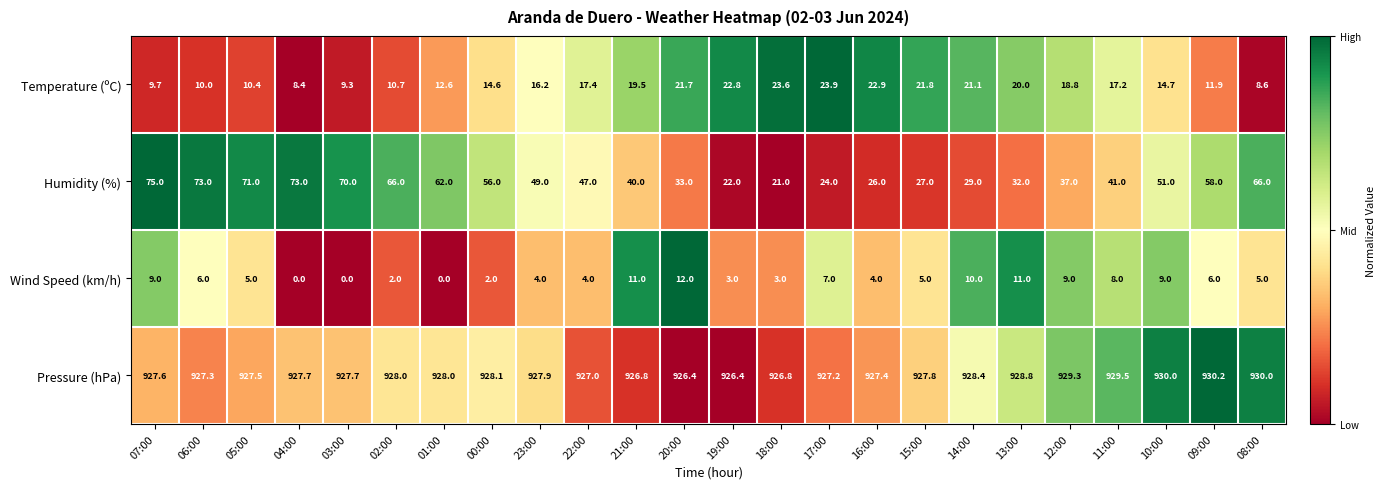

Is it true that Temperature (ºC) equals 13.7 at 07:00?

False